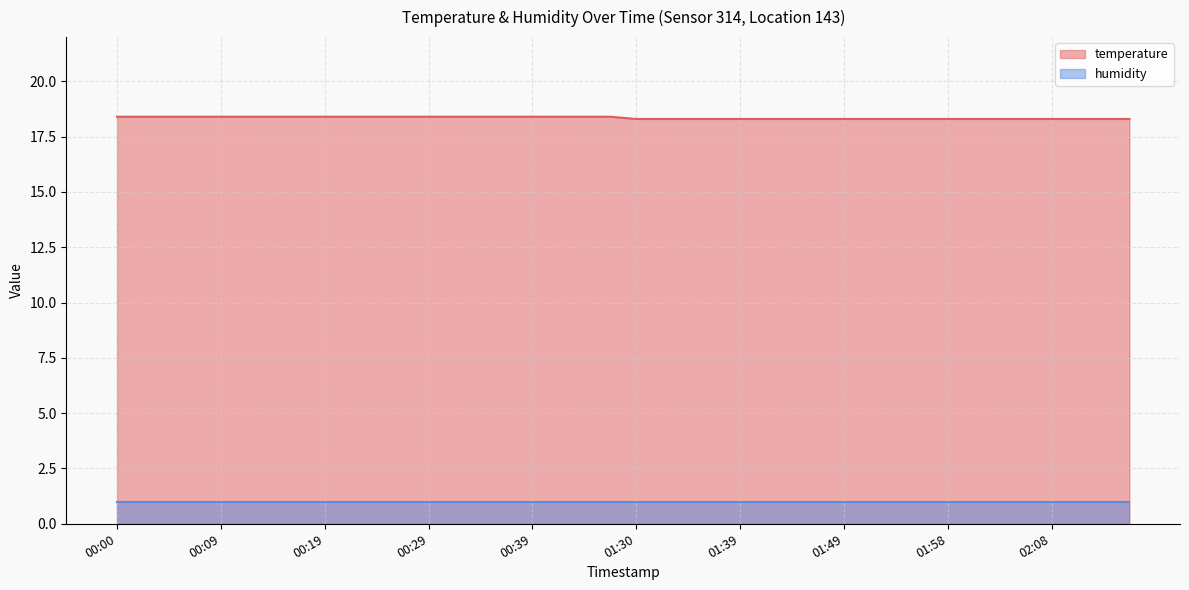

Reading left to right, extract all data points from this chart.

18.4	18.4	18.4	18.4	18.4	18.4	18.4	18.4	18.4	18.4	18.4	18.4	18.4	18.4	18.4	18.4	18.4	18.4	18.4	18.4	18.3	18.3	18.3	18.3	18.3	18.3	18.3	18.3	18.3	18.3	18.3	18.3	18.3	18.3	18.3	18.3	18.3	18.3	18.3	18.3